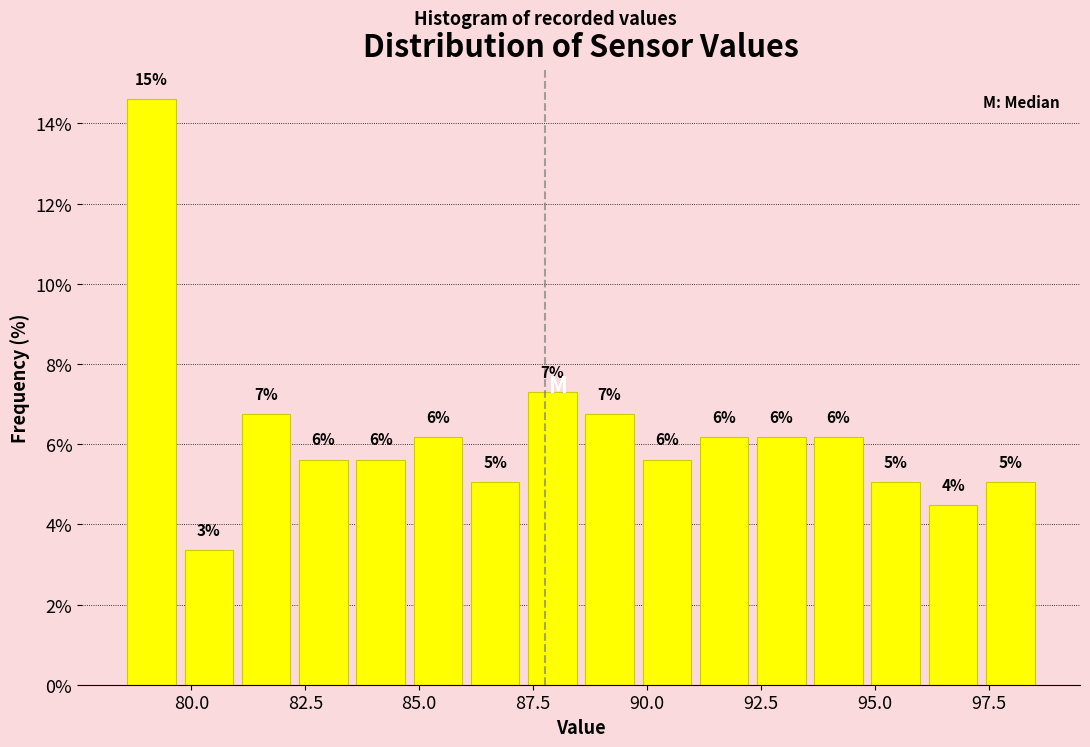

Around what value on the x-axis is the tallest bar? Give the approximate position of its centre, as read against the axis.

79.0